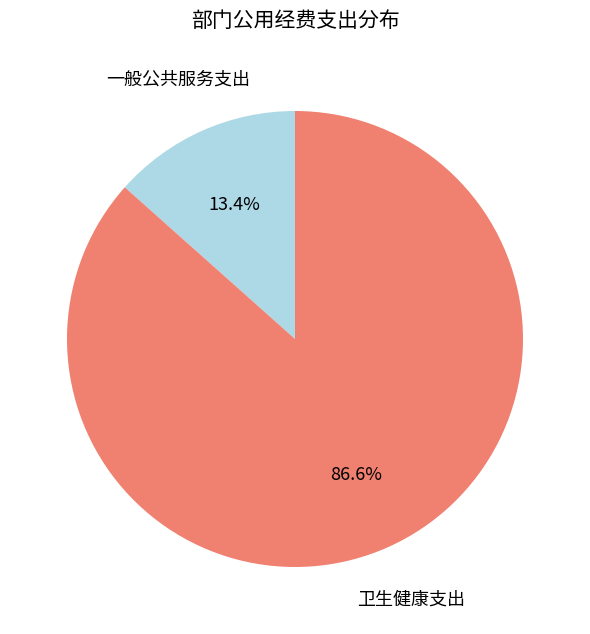

To the nearest percent, what is the difference between the 卫生健康支出 and 一般公共服务支出 slice percentages?

73%